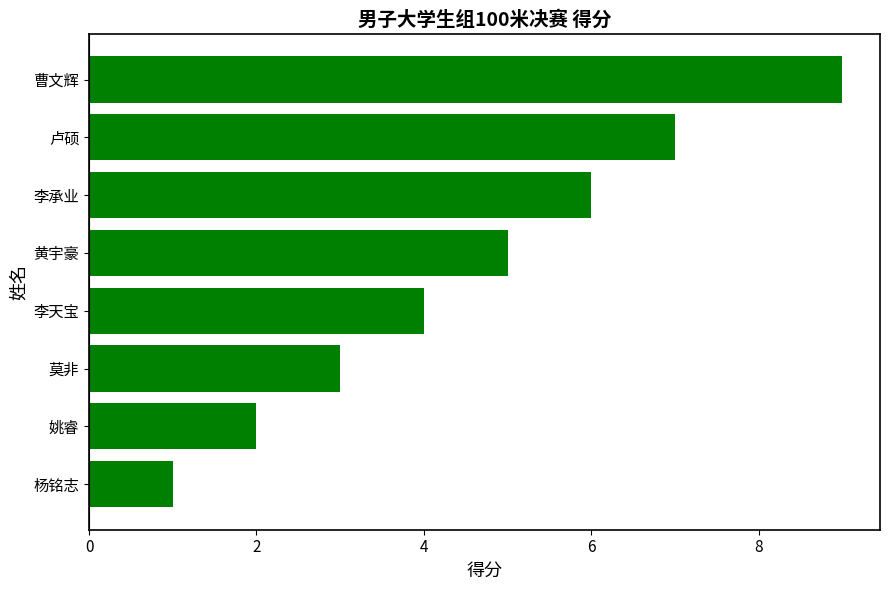

What is the label of the 7th bar from the bottom?

卢硕